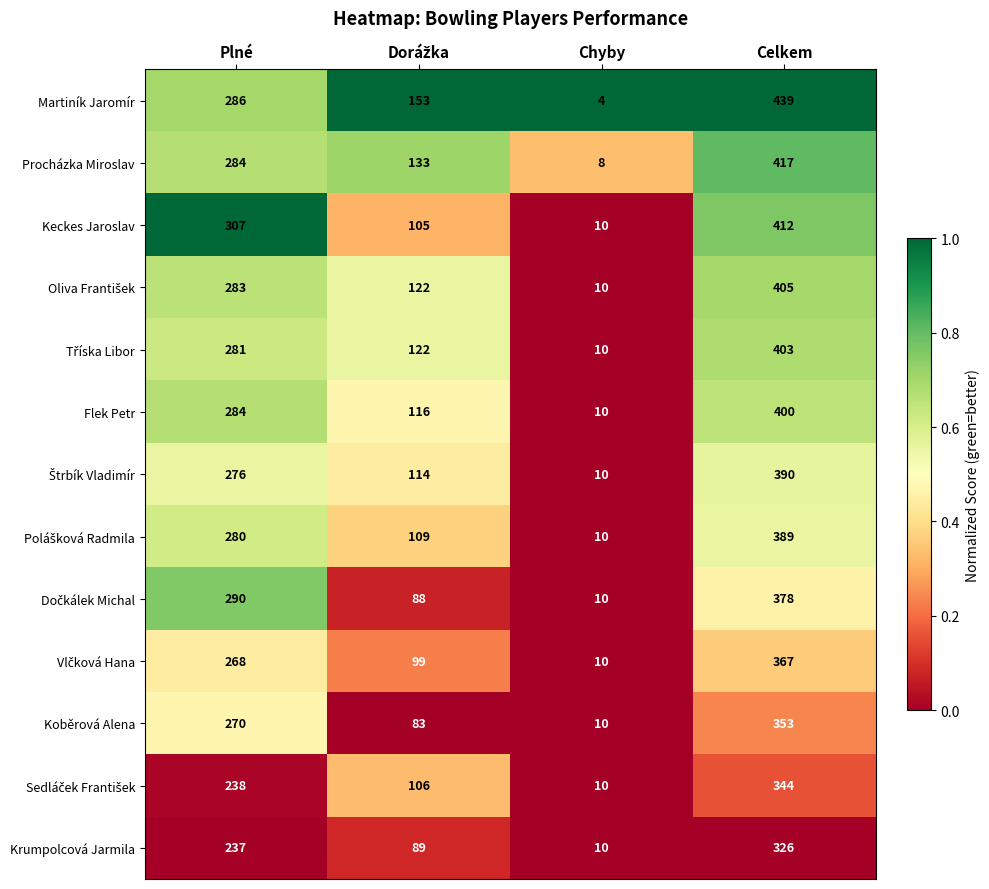

Which series has the largest total across all categories?

Martiník Jaromír